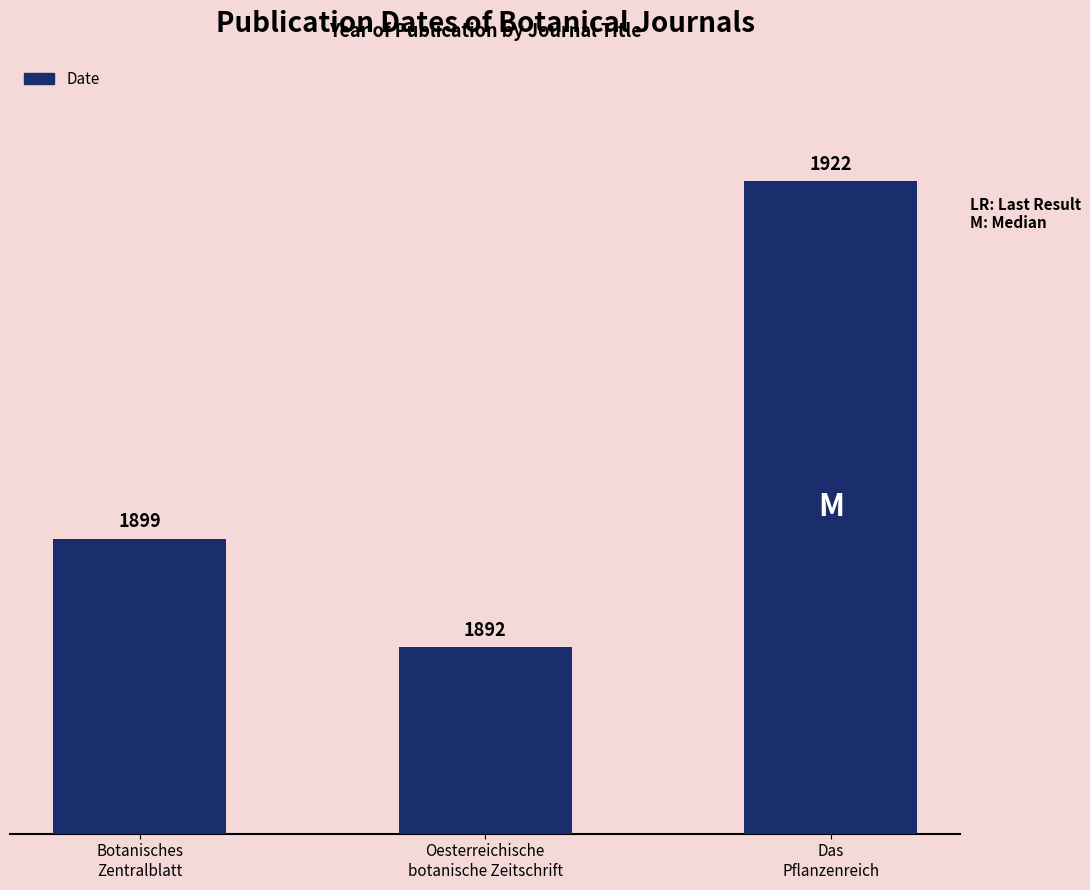

How many values are between 1892 and 1922?

3